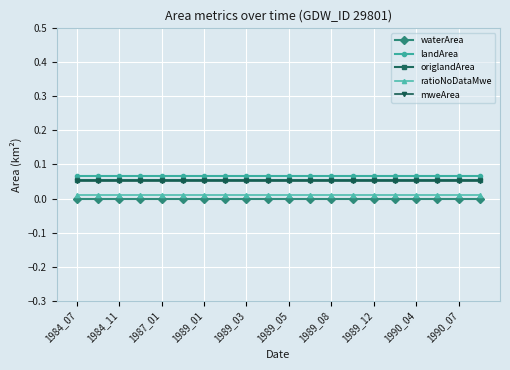

True or false: waterArea and landArea intersect in this chart.

False